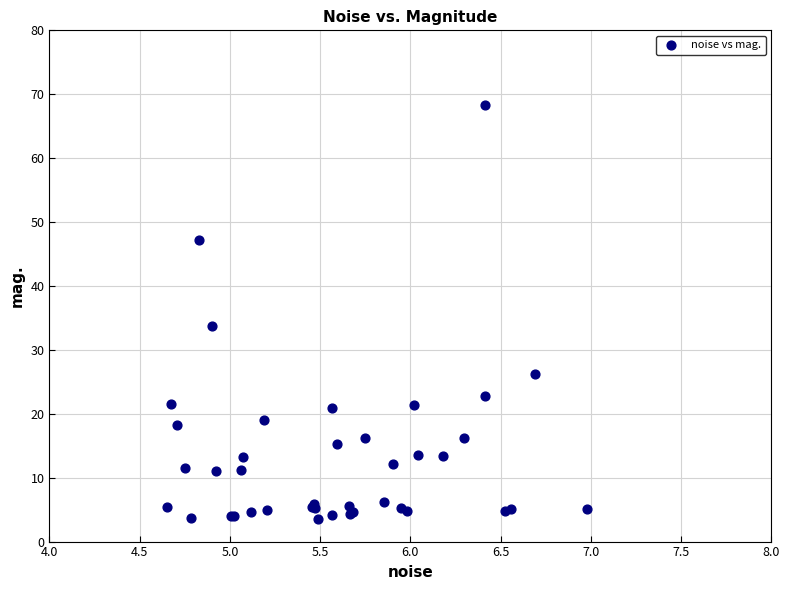

What Y value in the scatter plot is closest to 35?

33.8